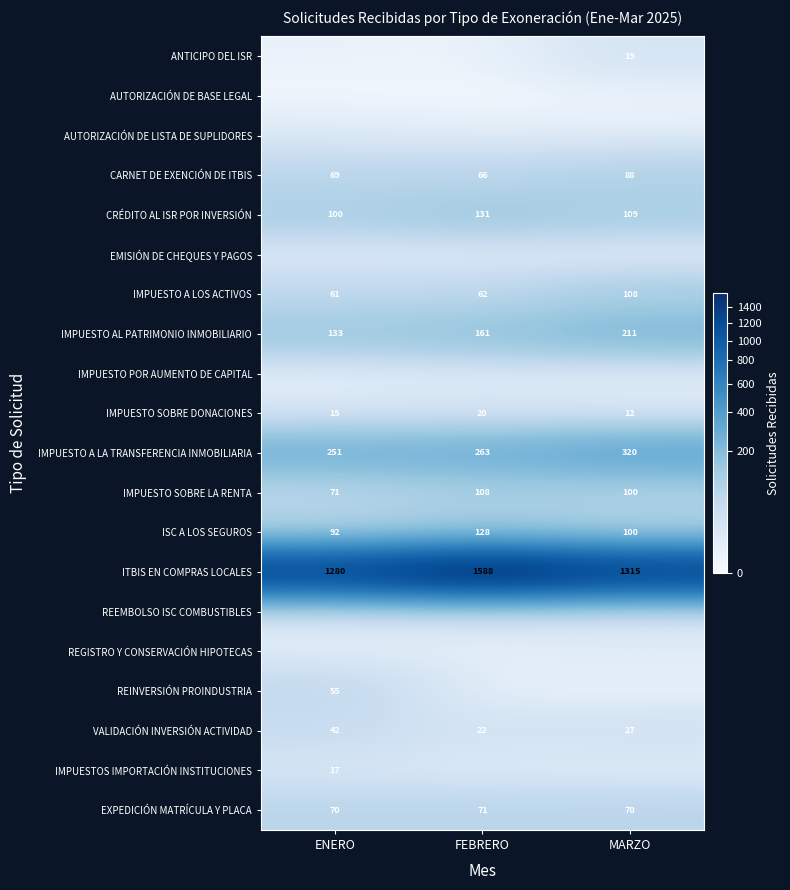

The value of ITBIS EN COMPRAS LOCALES at FEBRERO is 2378. True or false?

False